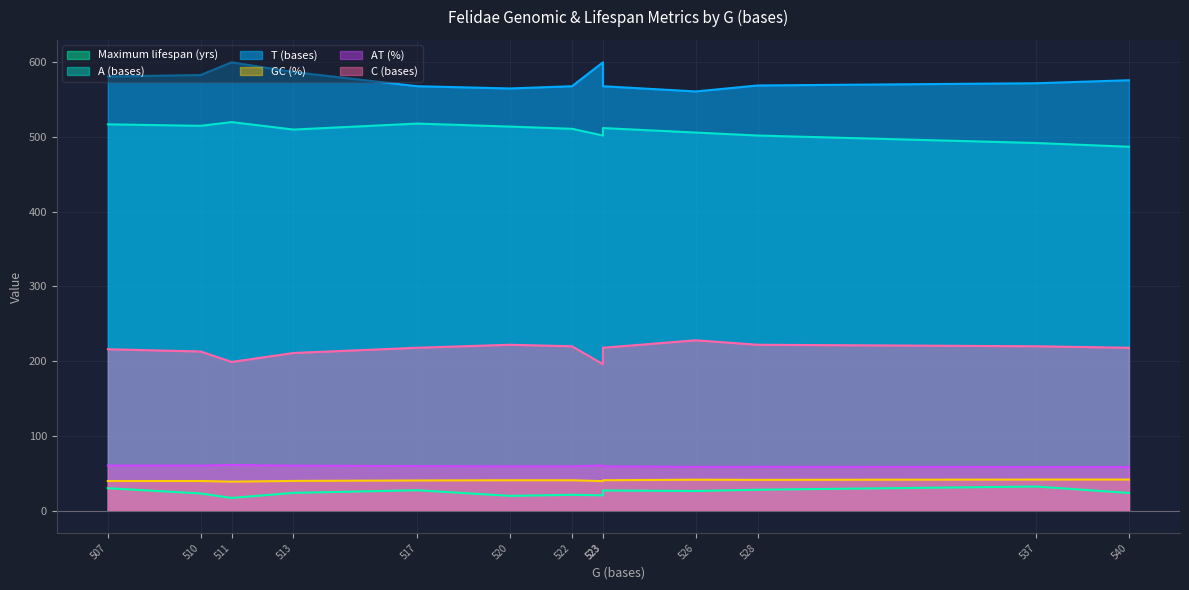

What is the sum of all AT (%) values?

774.2